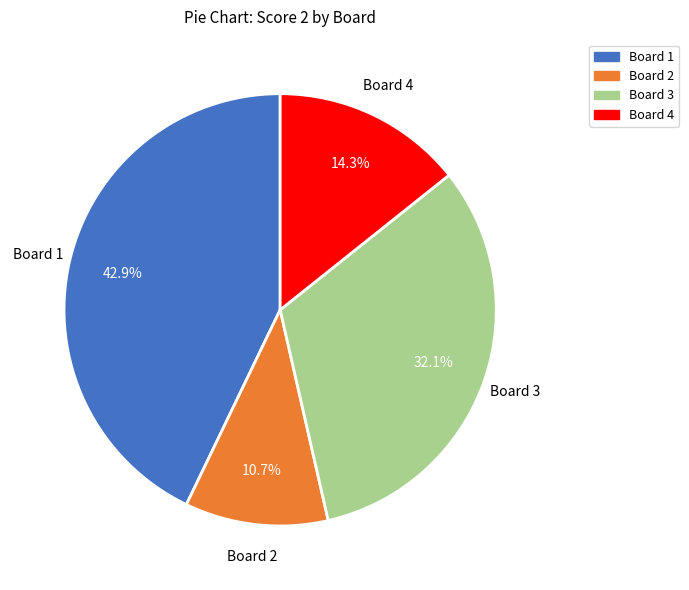

Does any single category account for the majority?

No